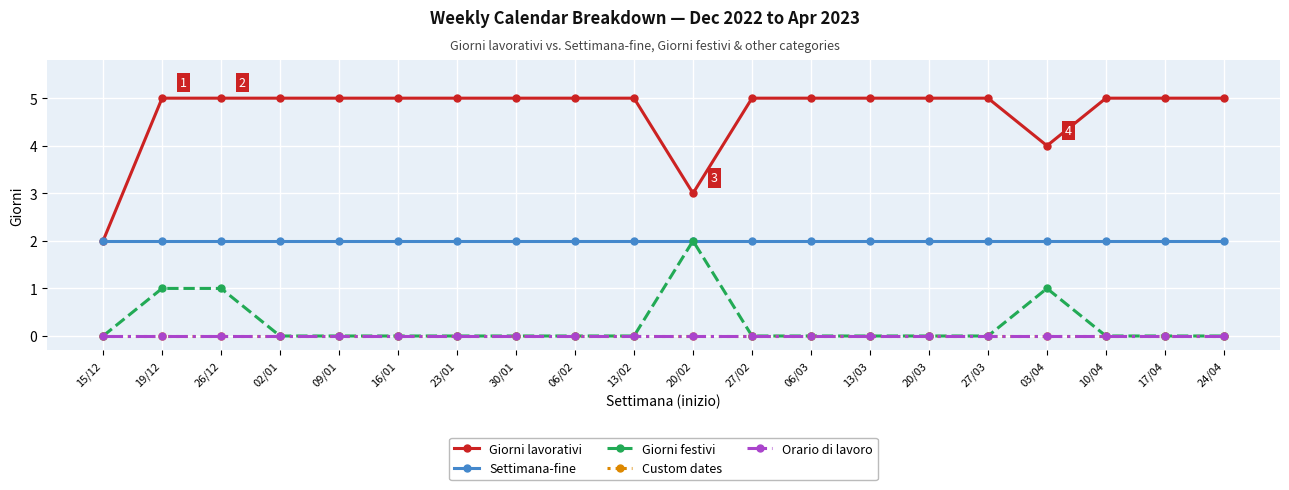

In Giorni lavorativi, how many points are lower than both neighbors (excluding endpoints)?

2